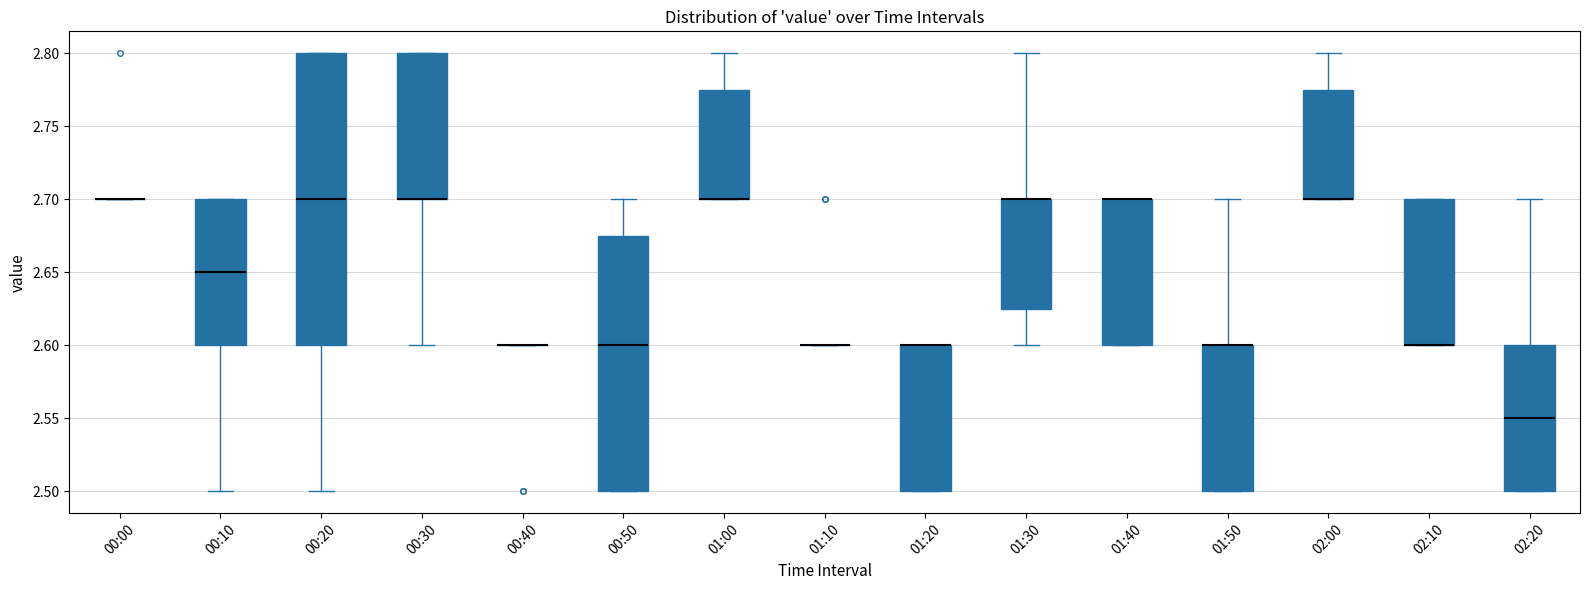

Which box is the tallest, from its lower edge to its upper edge?

00:20